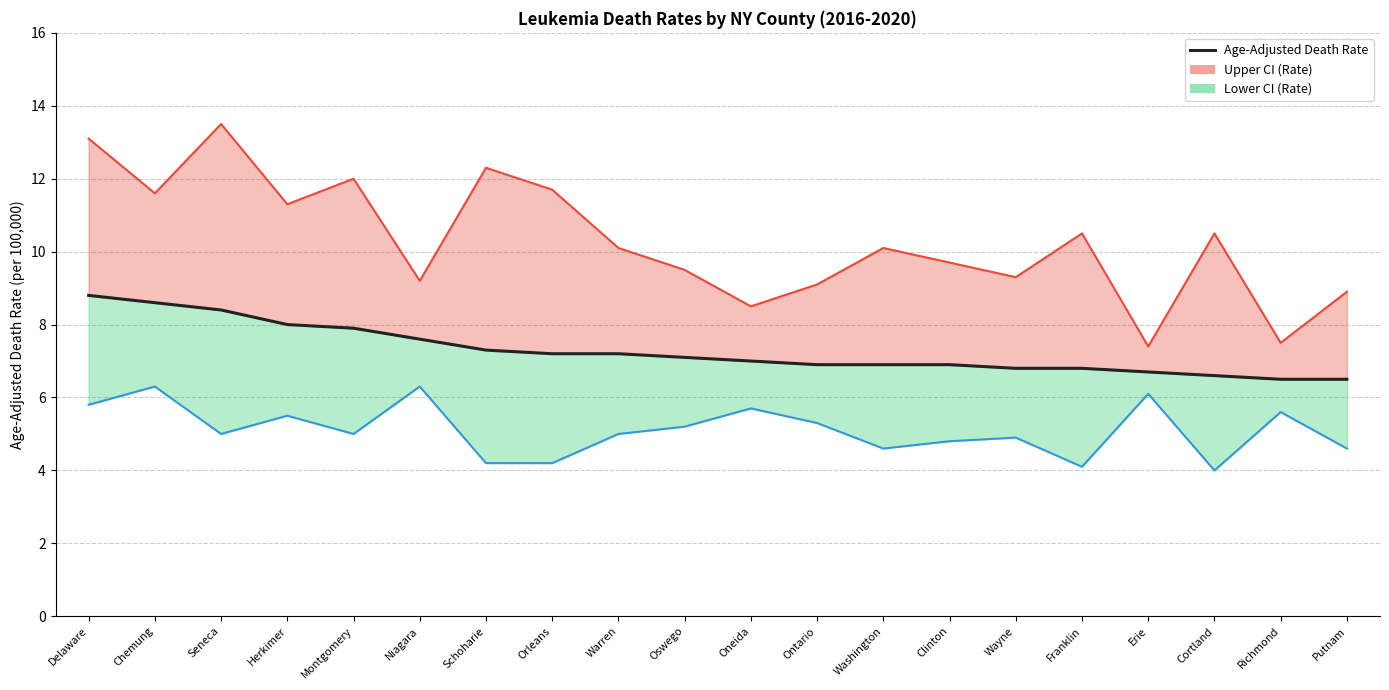

Rank the categories by value from highest to lowest.

Delaware, Chemung, Seneca, Herkimer, Montgomery, Niagara, Schoharie, Orleans, Warren, Oswego, Oneida, Ontario, Washington, Clinton, Wayne, Franklin, Erie, Cortland, Richmond, Putnam